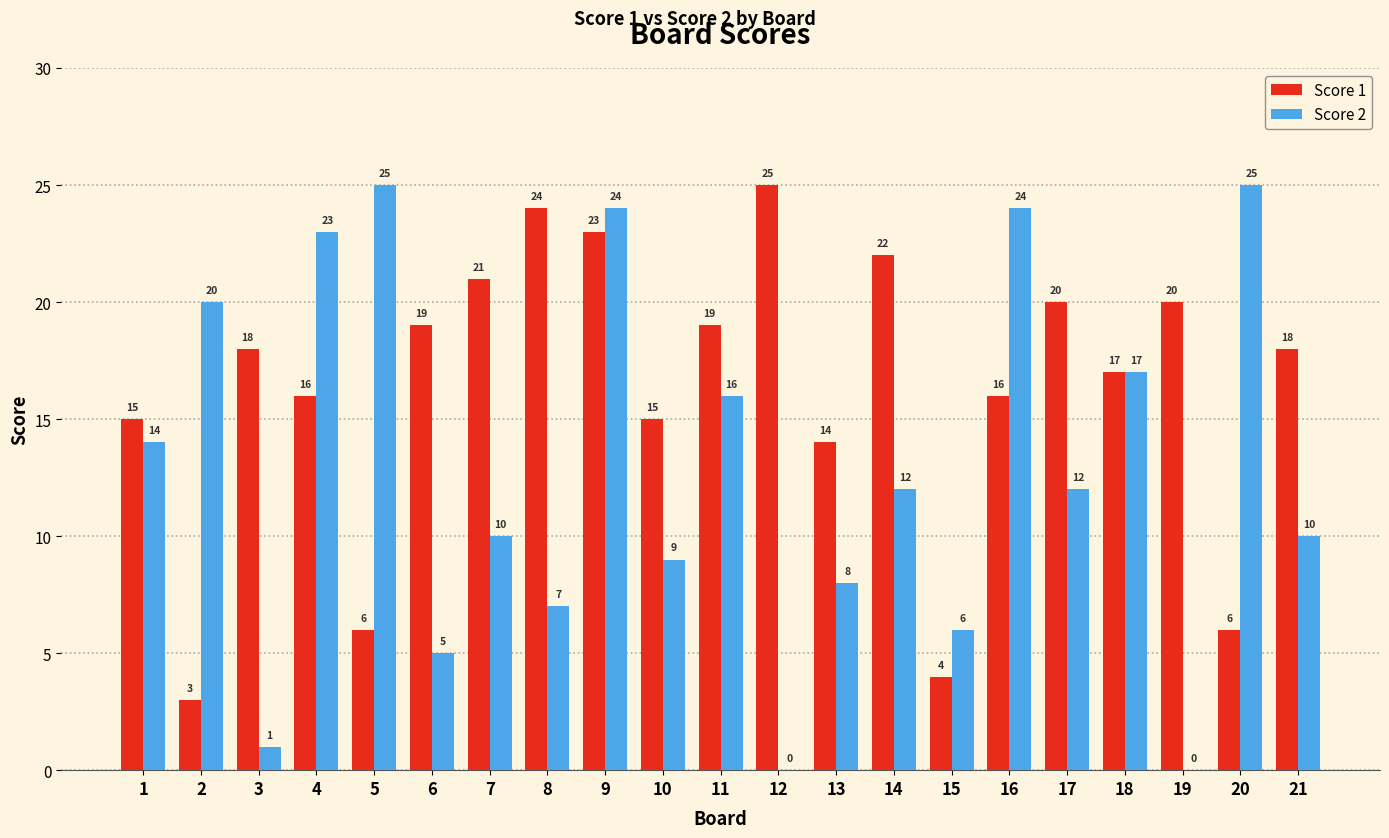

Are the bars grouped side by side (vs. stacked)?

Yes